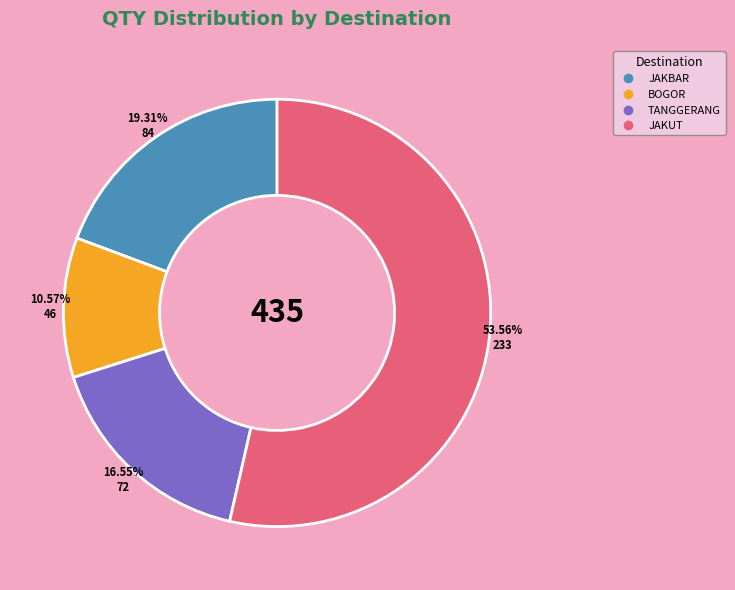

Is there any slice that represents more than half of the pie?

Yes